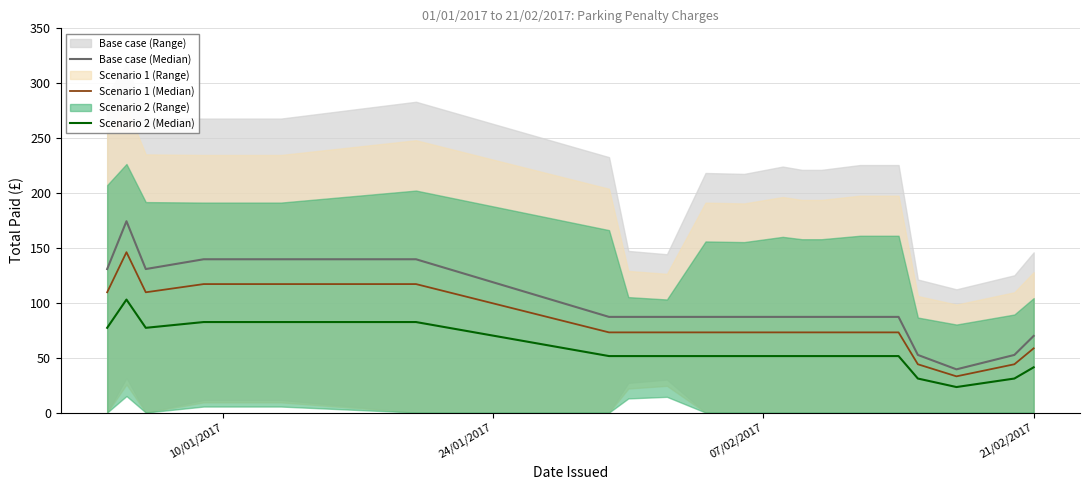

Does the chart display data point markers on the line(s)?

No